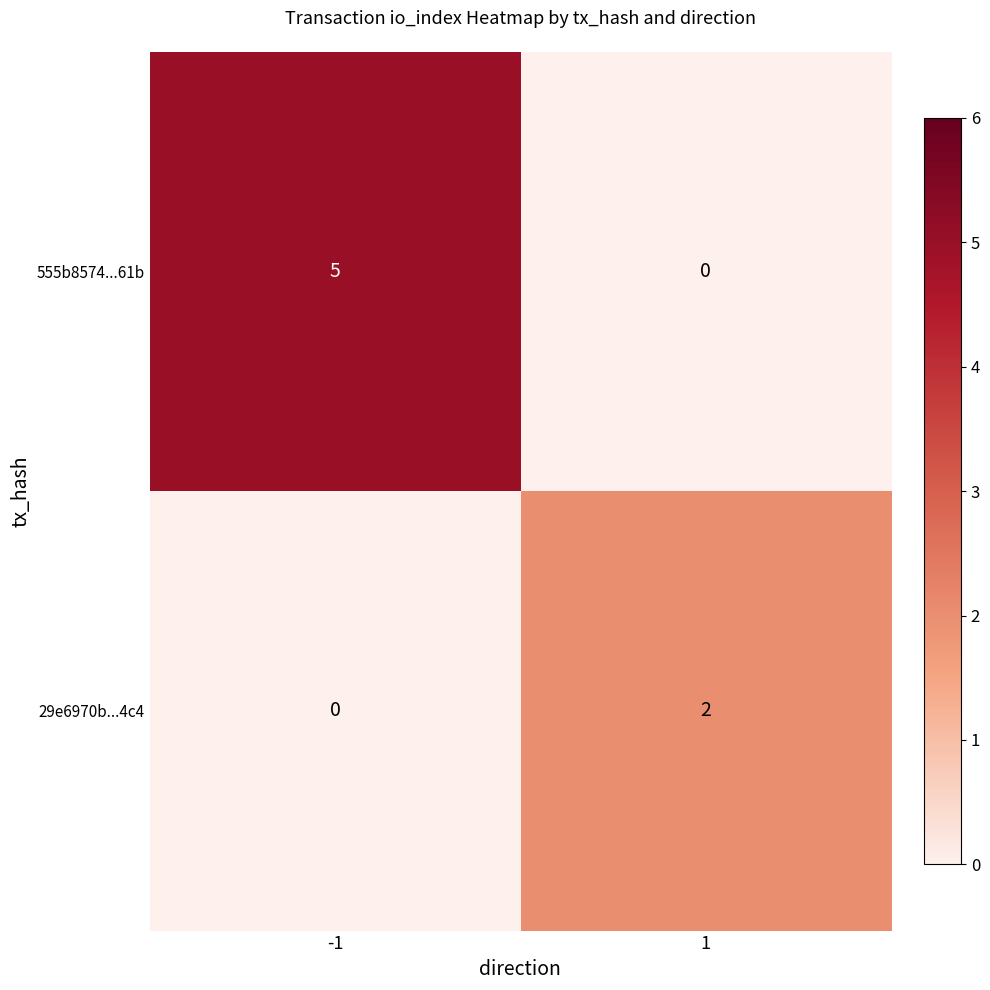

What is the total value across all series at -1?

5